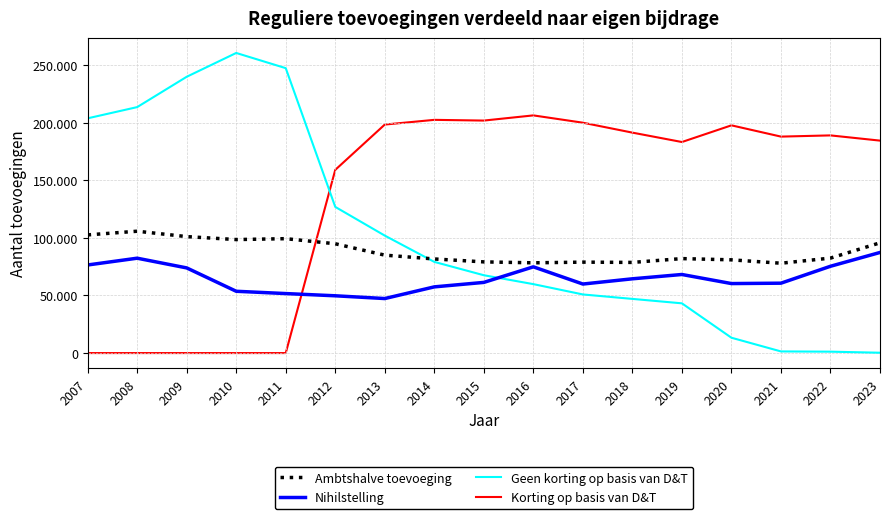

Reading left to right, transcribe all the data shown in this chart.

Ambtshalve toevoeging: 102597	105792	101110	98544	99322	94906	85020	81707	79170	78359	78954	78700	82017	80948	78004	82450	95731
Nihilstelling: 76479	82367	73938	53649	51658	49730	47335	57471	61353	74872	59932	64476	68219	60342	60675	75368	87346
Geen korting op basis van D&T: 203816	213553	239887	260563	247375	126914	101988	79168	67574	59853	50891	47027	43184	13310	1421	1213	290
Korting op basis van D&T: 0	0	0	0	0	159064	198402	202487	201860	206358	200017	191394	183239	197724	187938	188990	184455